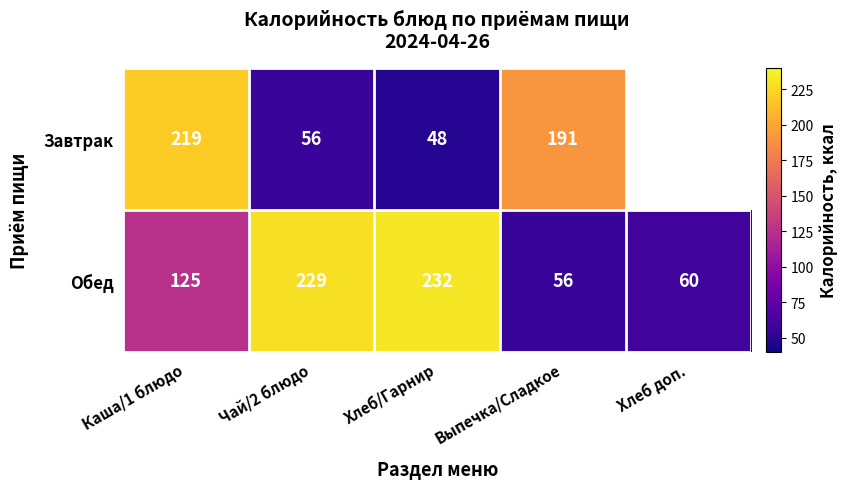

Rank the series at Каша/1 блюдо from lowest to highest value.

Обед, Завтрак